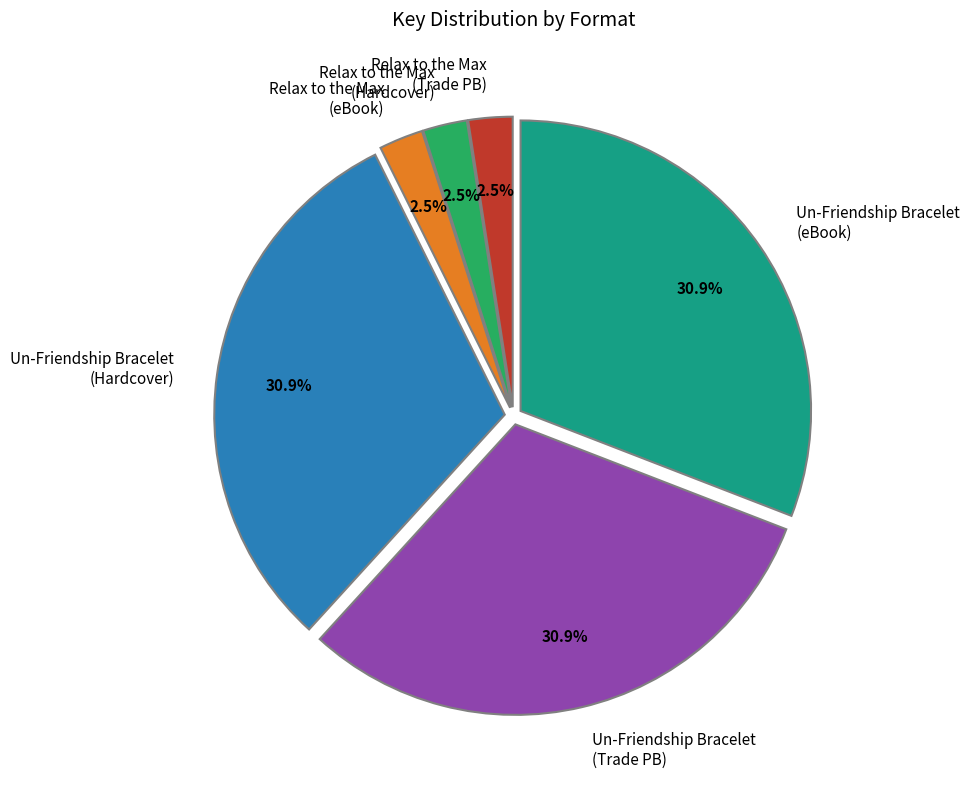

Combined, what portion of the pie is Relax to the Max (Hardcover) and Un-Friendship Bracelet (Hardcover)?

33.3%